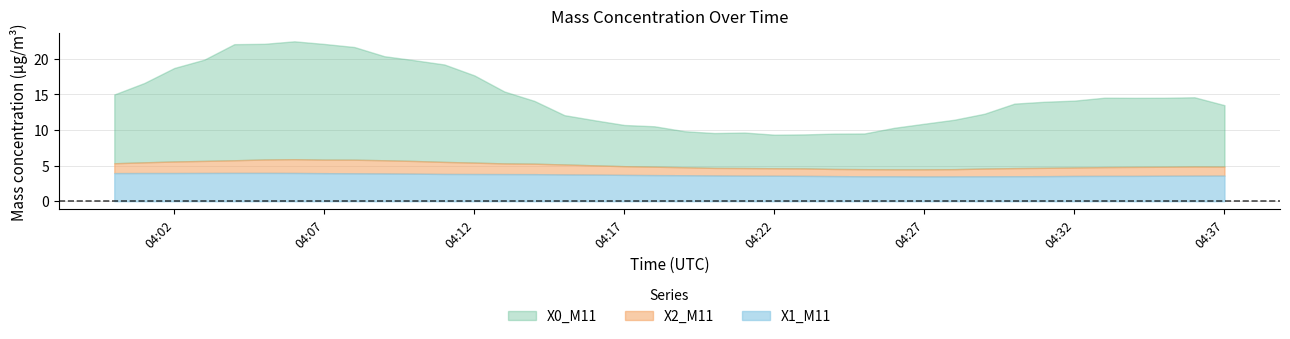

What is the spread (max minus min) of values at 2023-05-29 04:05:00?

18.1